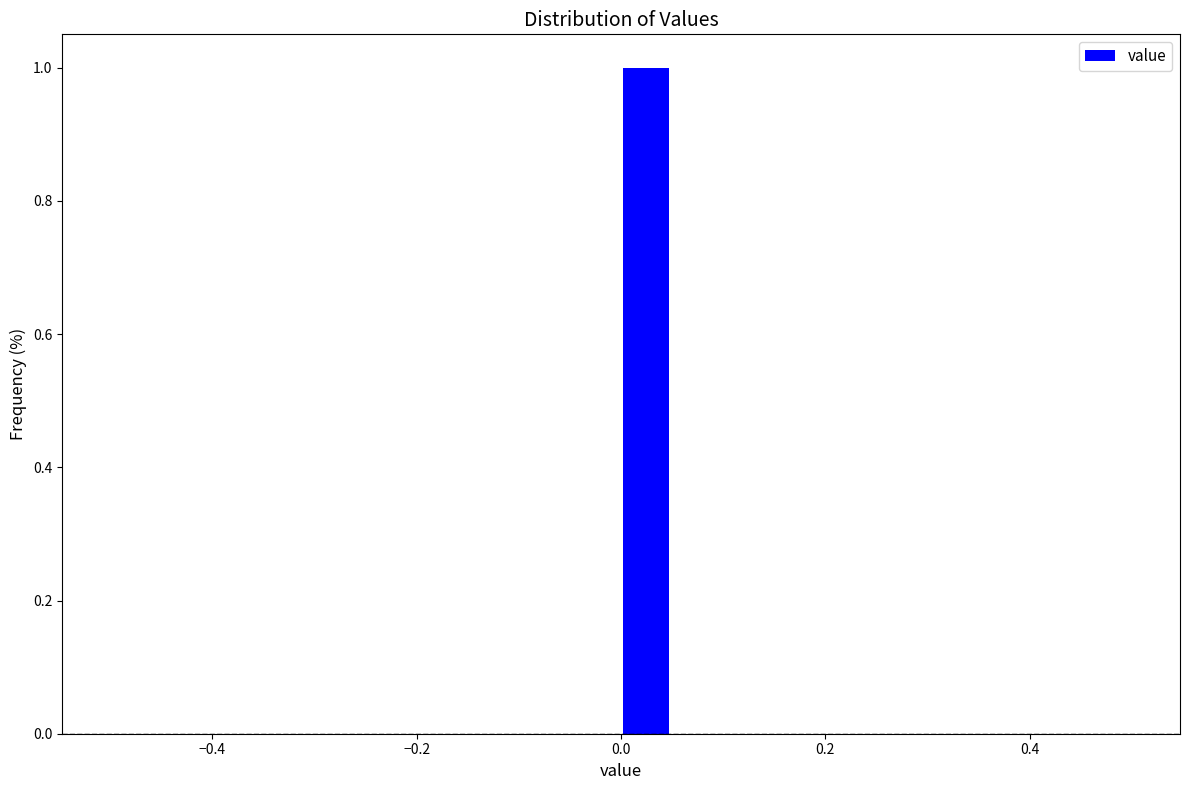

Read against the x-axis, roughly where is the centre of the tallest bar?

0.02